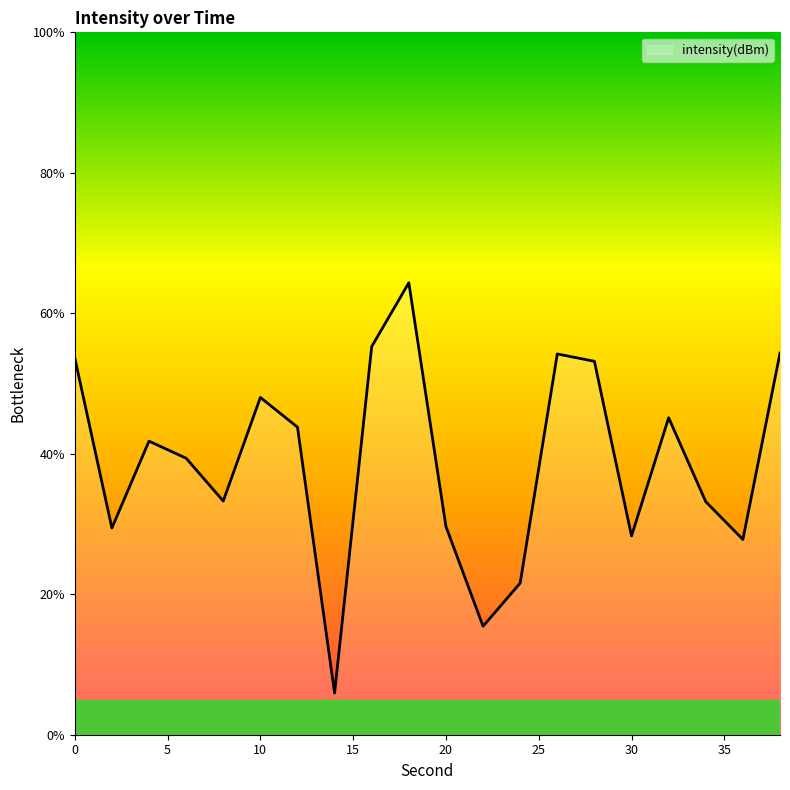

What is the maximum value shown in the chart?

64.3